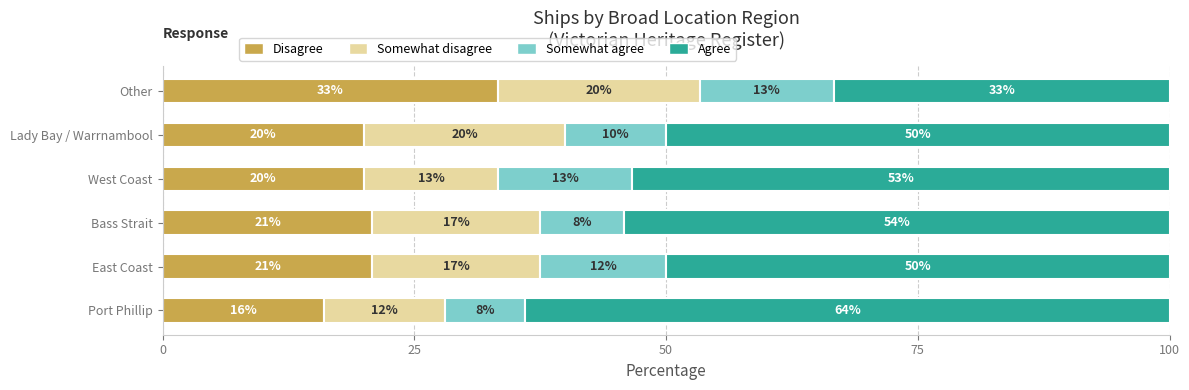

Is it true that Disagree equals 33.3 at Other?

True